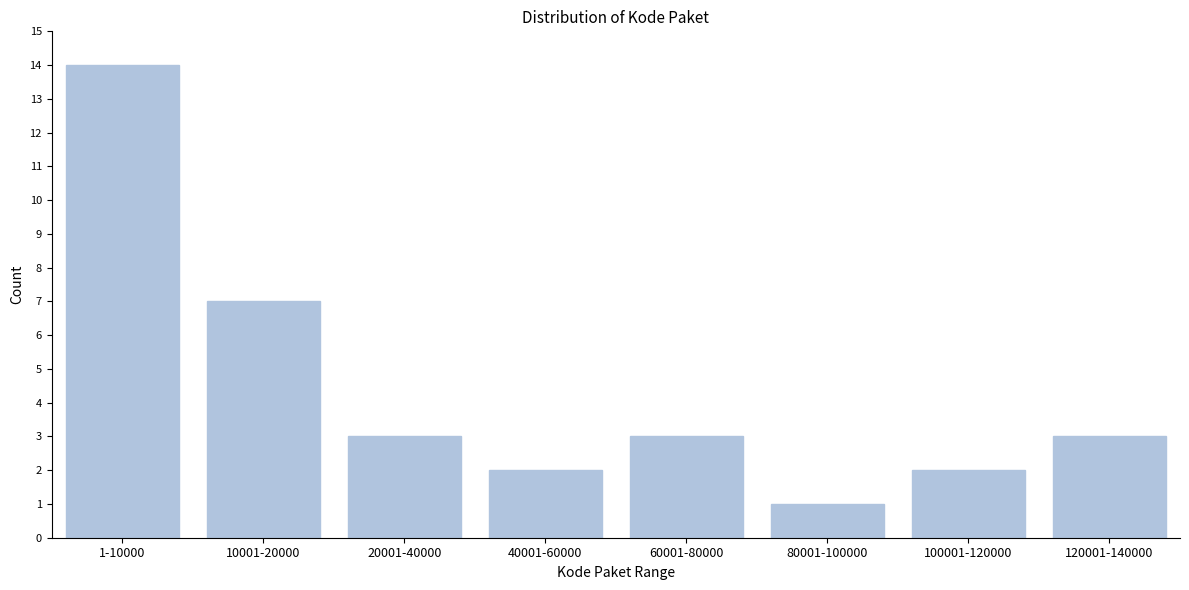

Reading left to right, transcribe all the data shown in this chart.

14	7	3	2	3	1	2	3